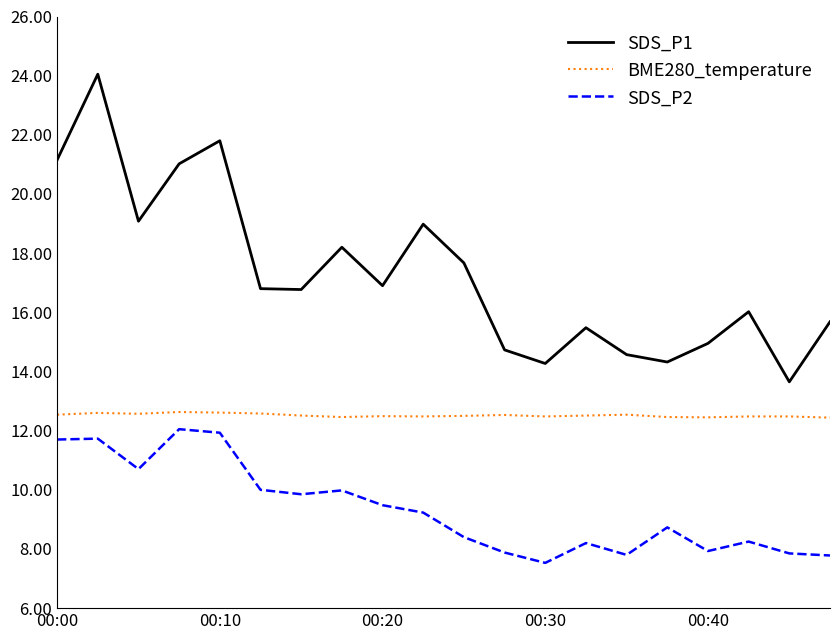

True or false: SDS_P2 and BME280_temperature cross at least once.

False